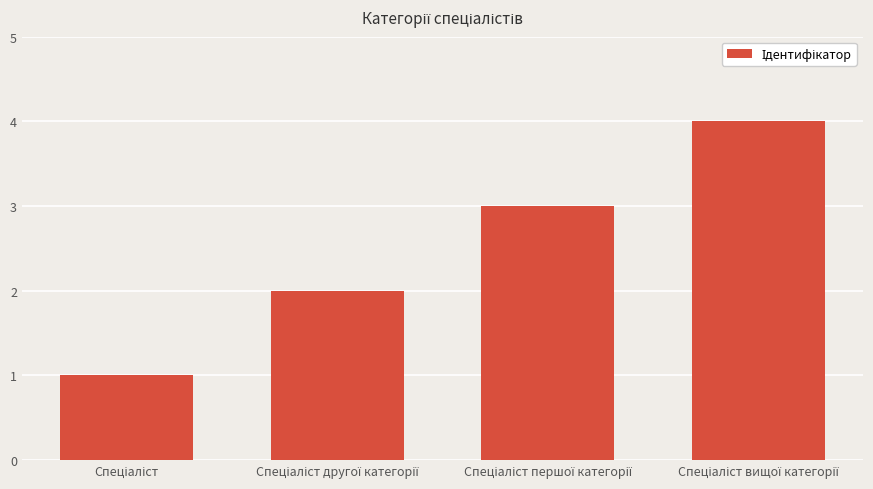

What is the maximum value shown in the chart?

4